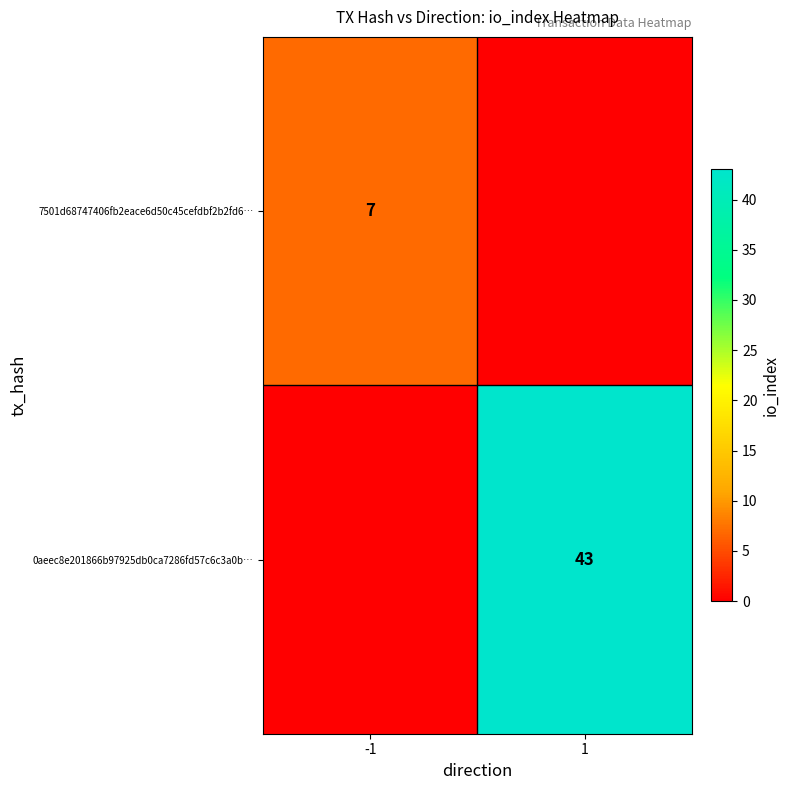

The value of 7501d68747406fb2eace6d50c45cefdbf2b2fd6… at -1 is 7. True or false?

True